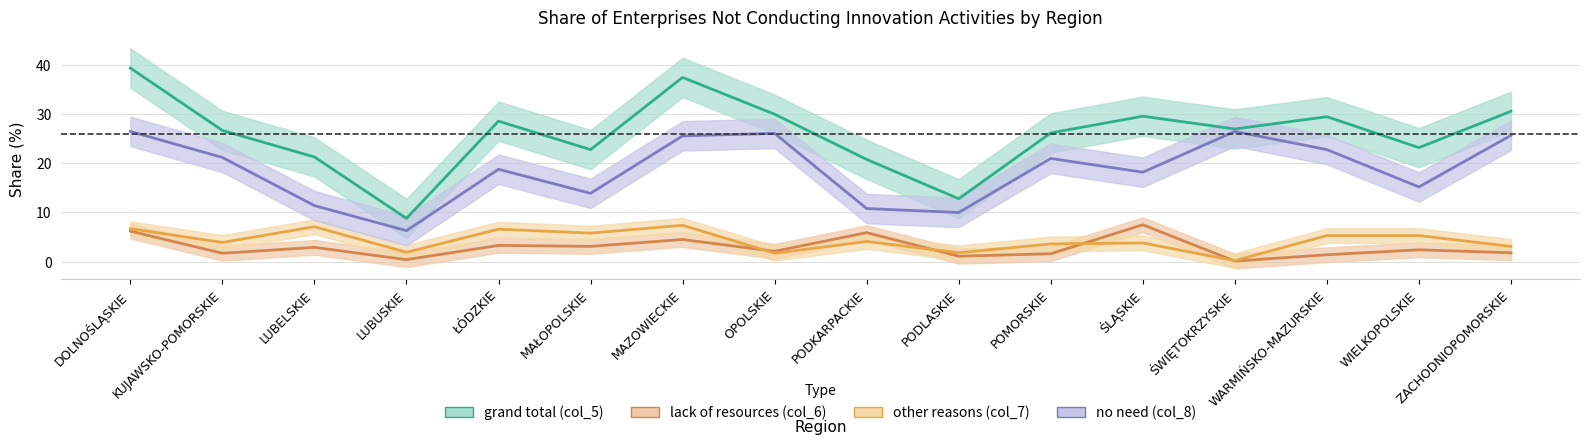

What is the total value across all series at DOLNOŚLĄSKIE?

78.8